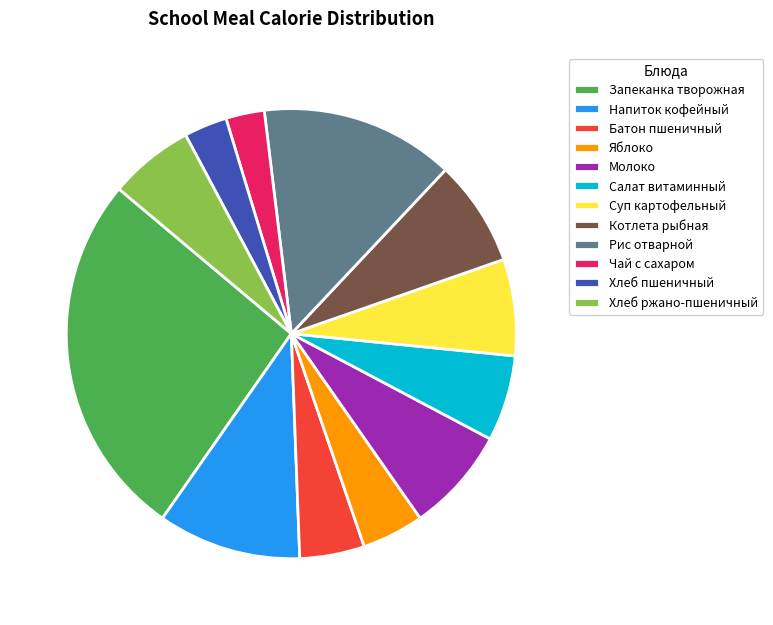

What is the largest slice in the pie chart?

Запеканка творожная